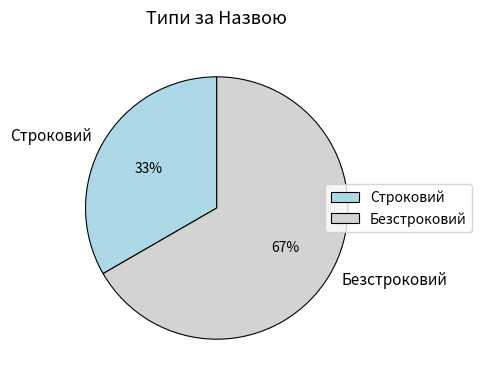

Is there a majority slice in this chart?

Yes